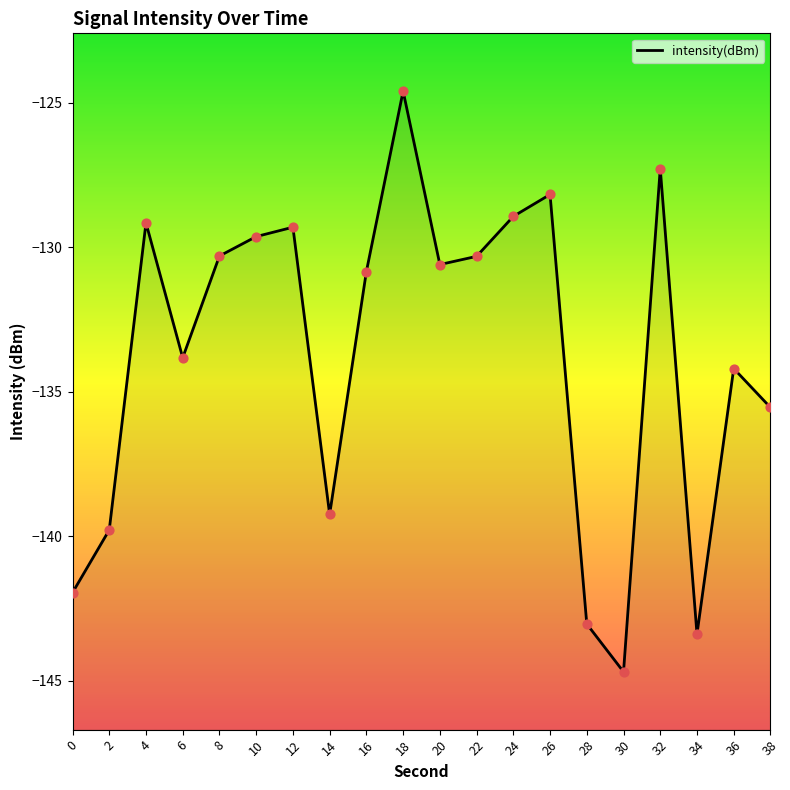

What is the change in value from 2 to 38?

+4.2